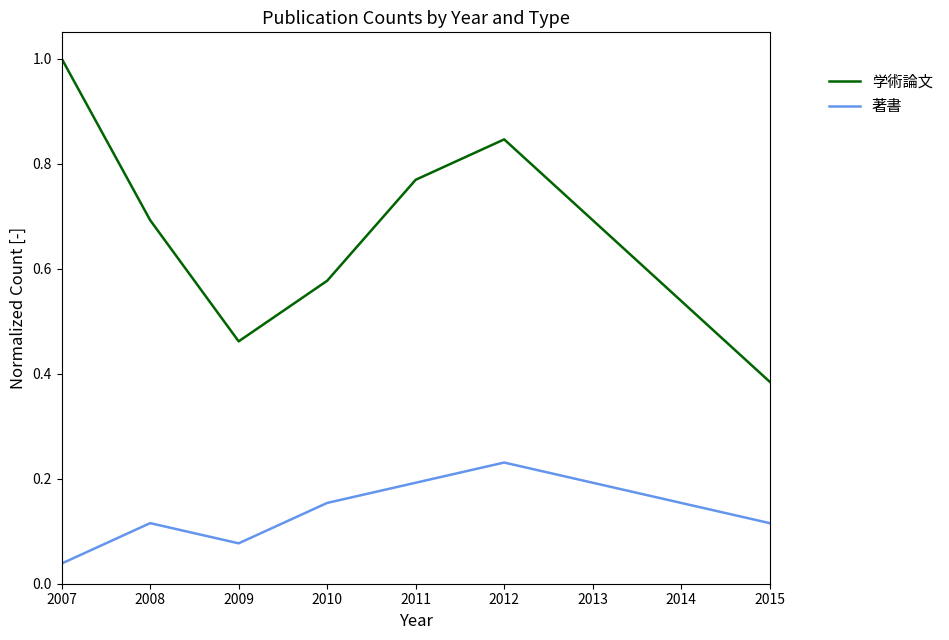

The 著書 series shows 0.2 at 2012. True or false?

True